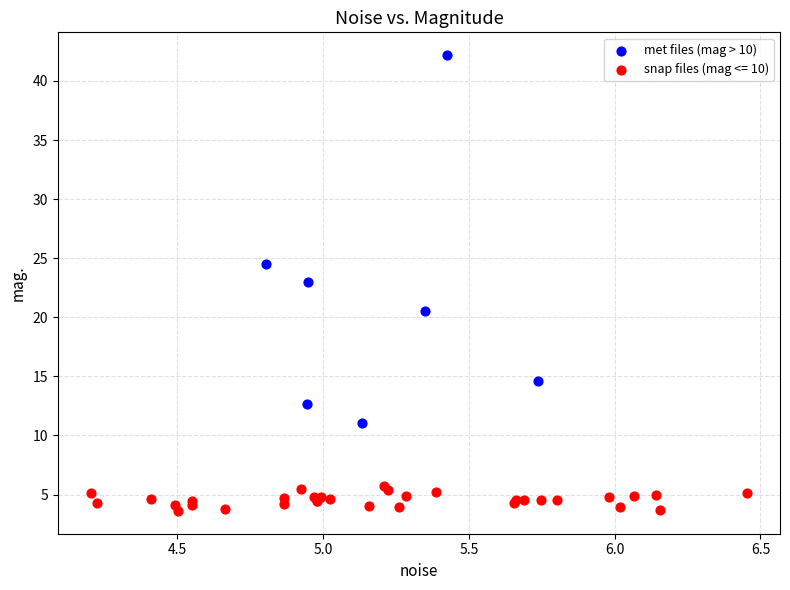

Which series reaches the minimum Y coordinate?

snap files (mag <= 10)